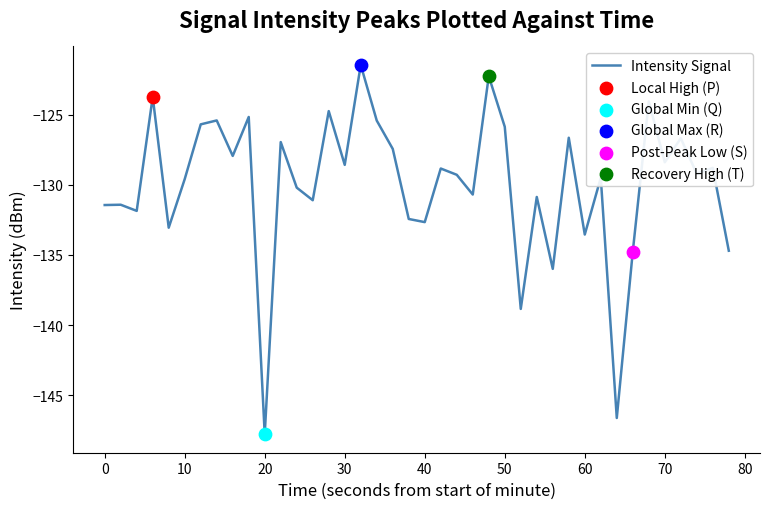

What is the minimum value shown in the chart?

-147.8